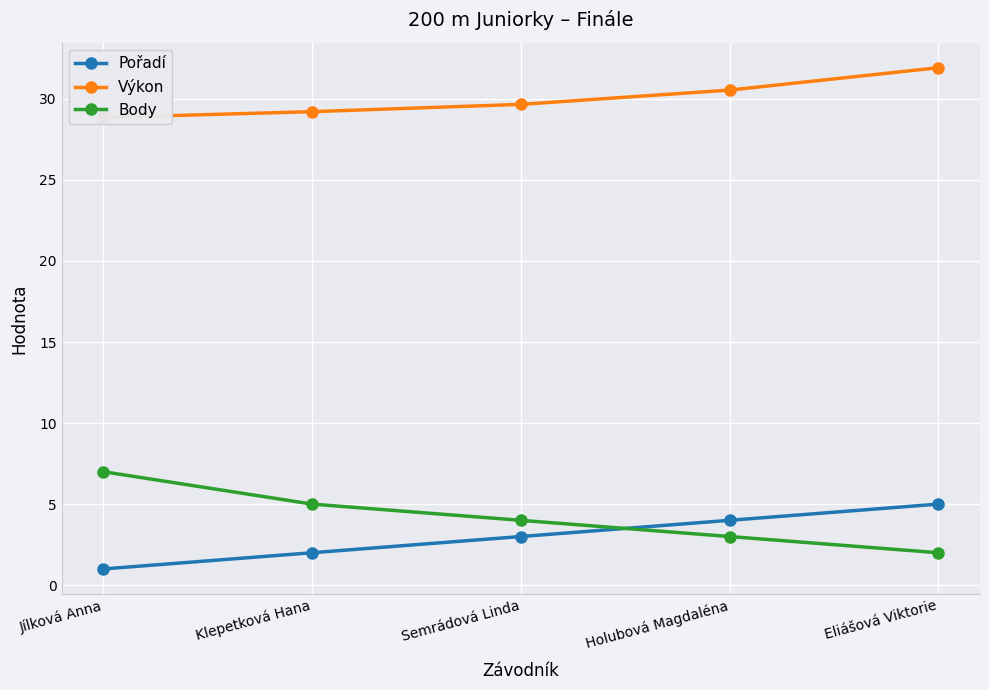

True or false: Pořadí has a value of 5.0 at Eliášová Viktorie.

True